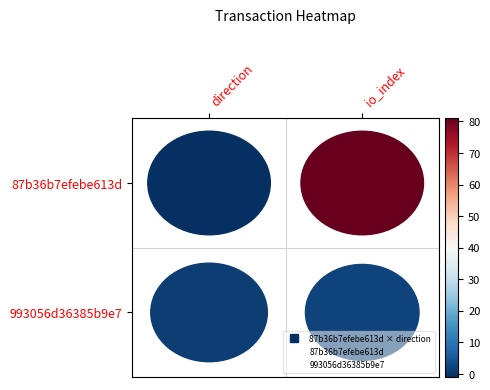

Rank the categories by 993056d36385b9e7 value from highest to lowest.

direction, io_index